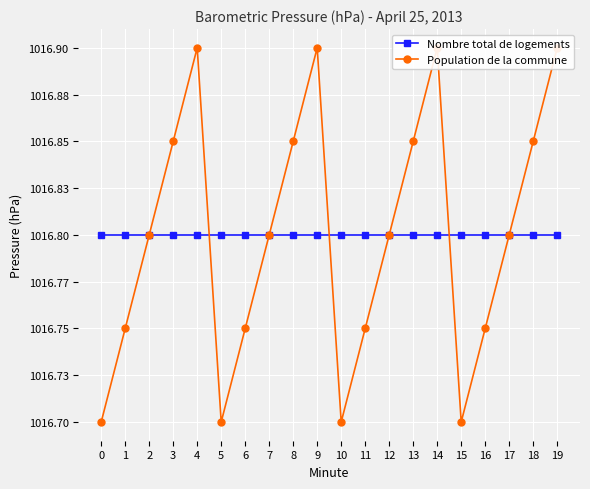

What is the sum of the Population de la commune values at 9 and 6?

2033.7